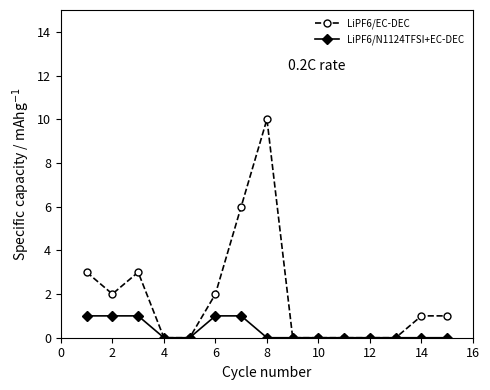

Count the number of data series in this chart.

2